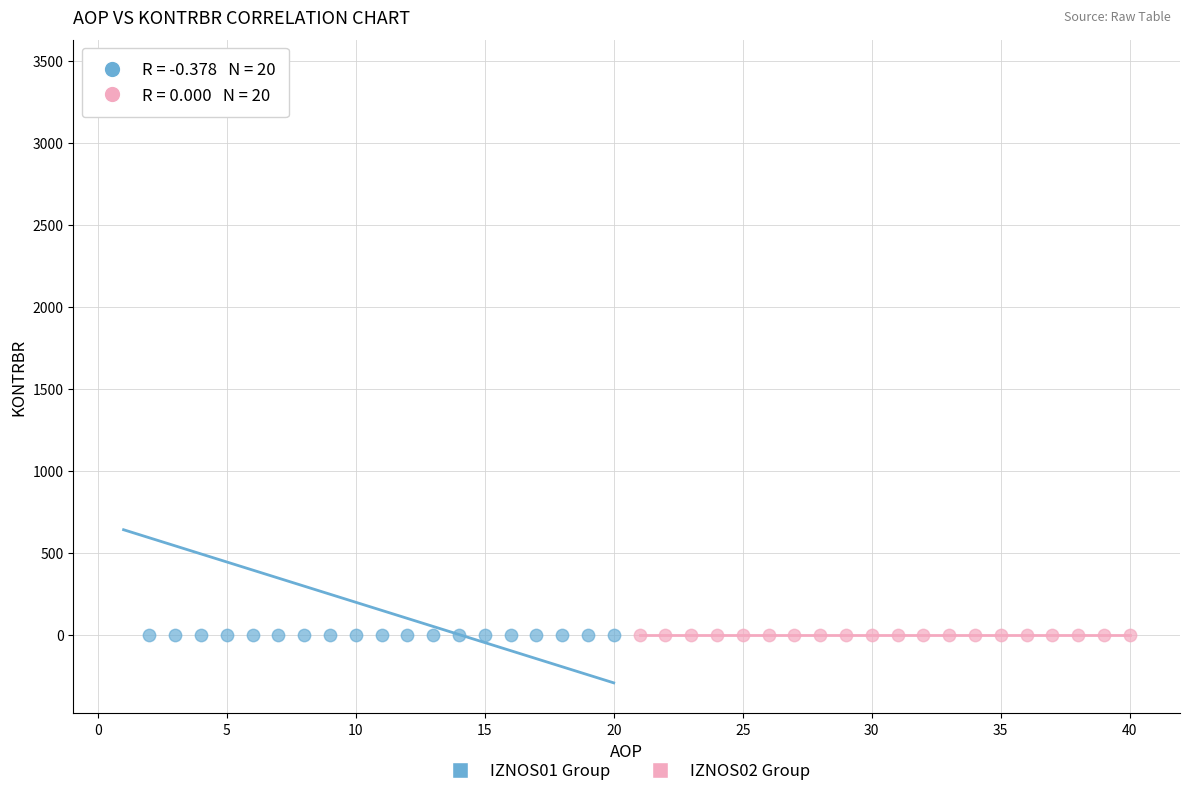

What are all the series names shown in the legend?

IZNOS01 Group, IZNOS02 Group